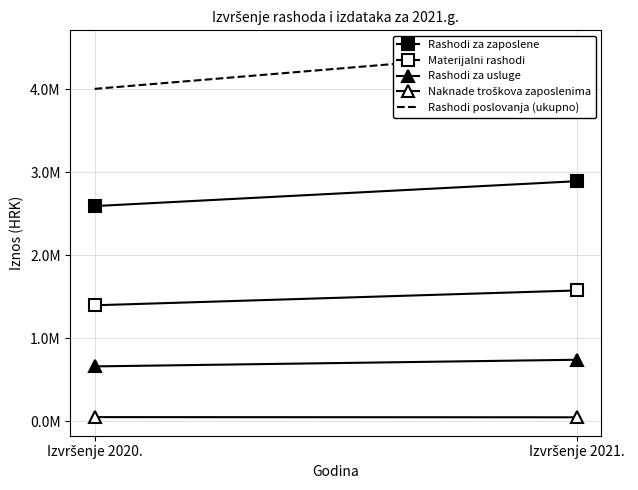

Is it true that Naknade troškova zaposlenima equals 28889.7 at Izvršenje 2020.?

False